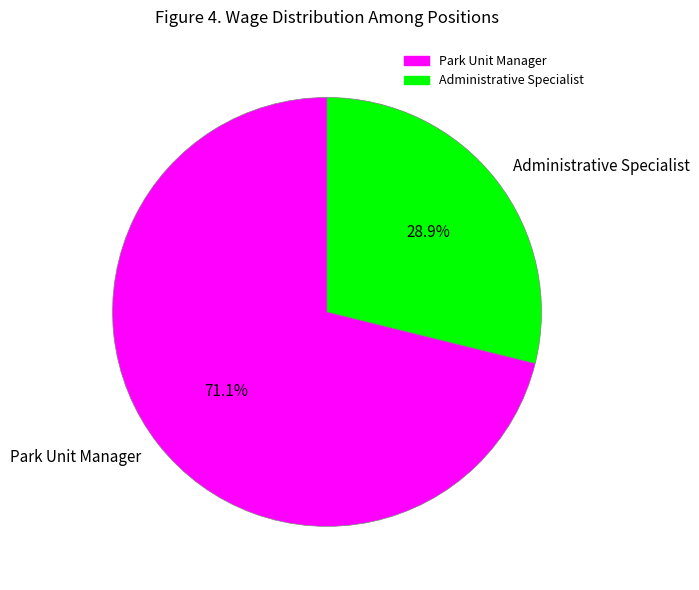

To the nearest percent, what is the average slice percentage?

50%